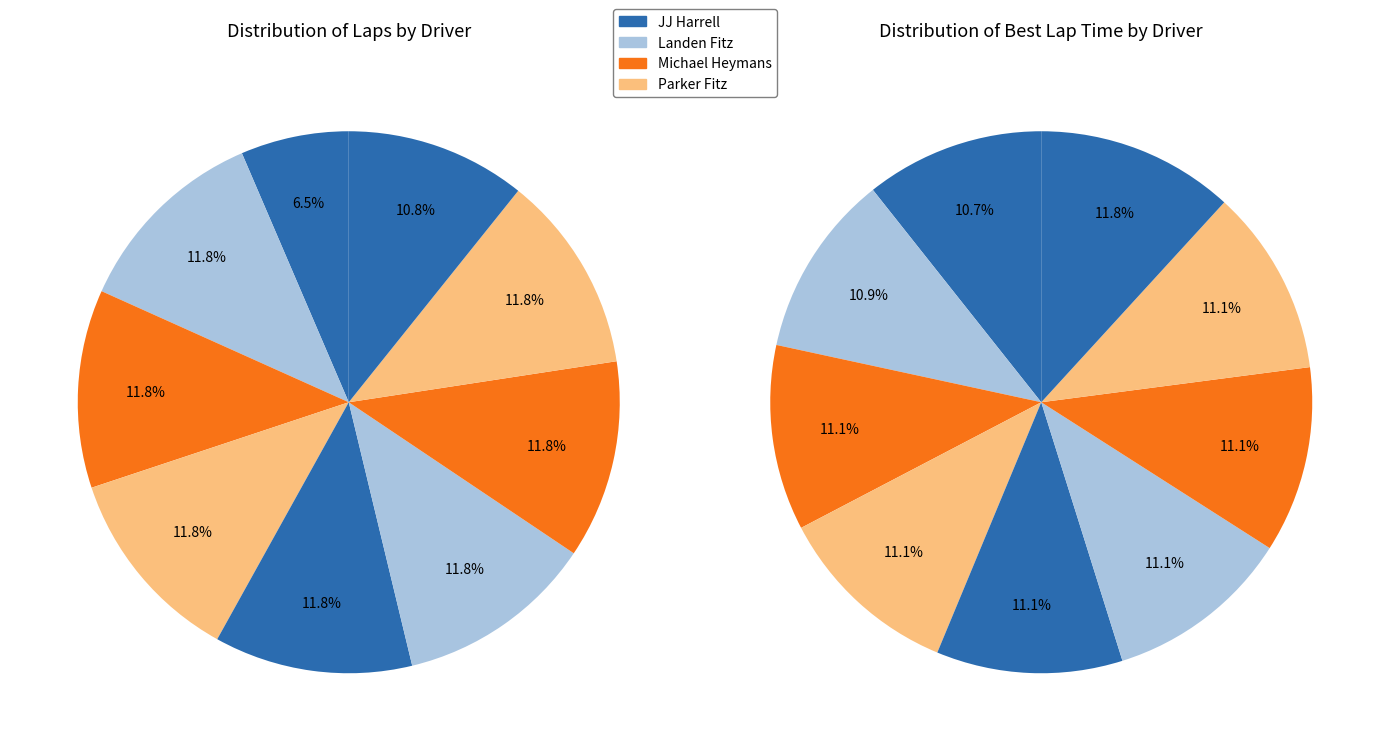

True or false: Parker Fitz accounts for 2% of the total.

False